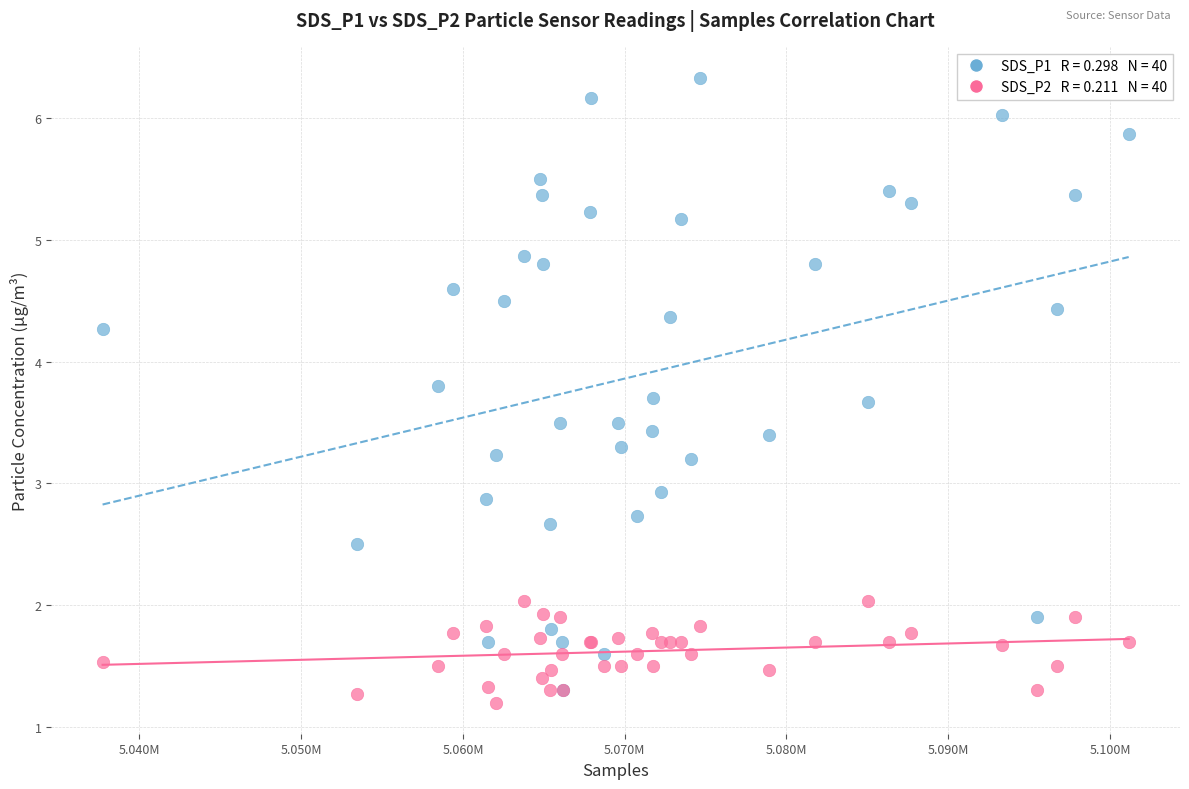

Across all series, what Y value is closest to 3?

2.9